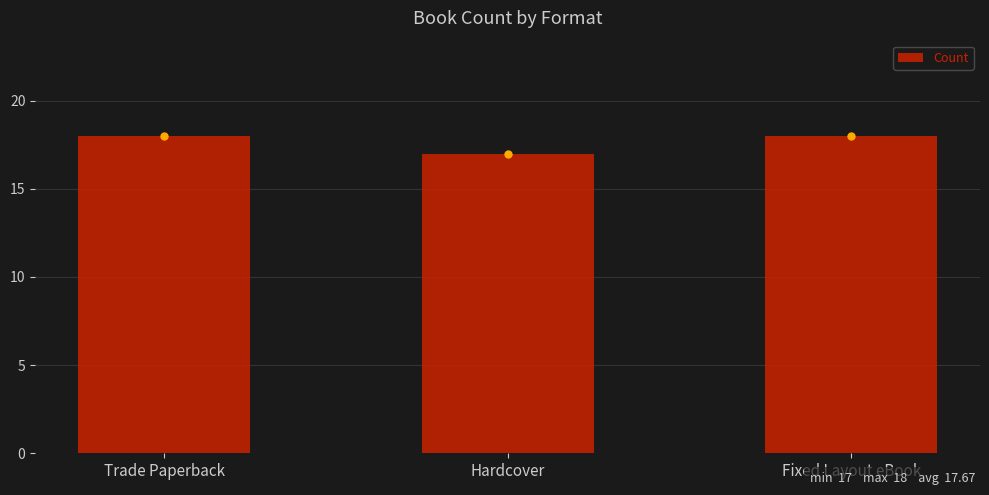

How many data points are less than 18?

1